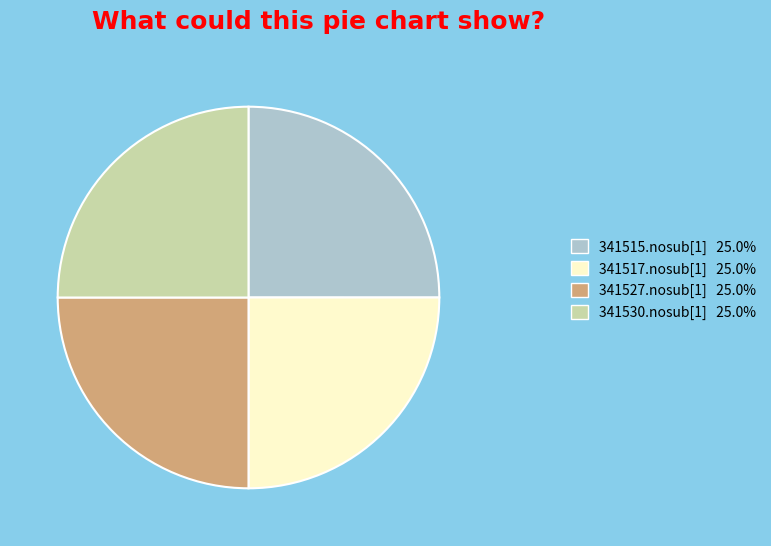

Does 341517.nosub[1] 25.0% represent more than half of the total?

No